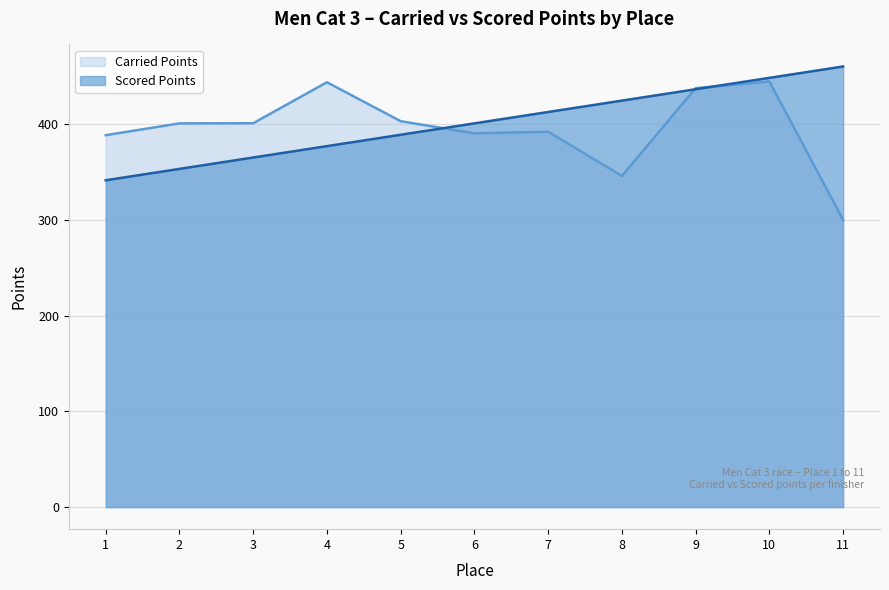

At which category does Carried Points reach its first local valley?

6